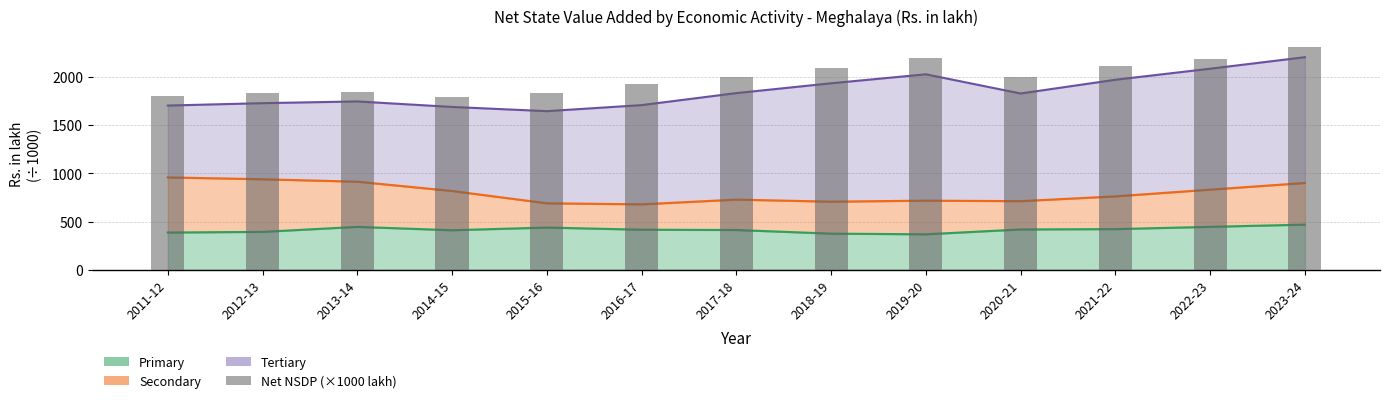

What is the change in value from 2013-14 to 2022-23?

+350.8